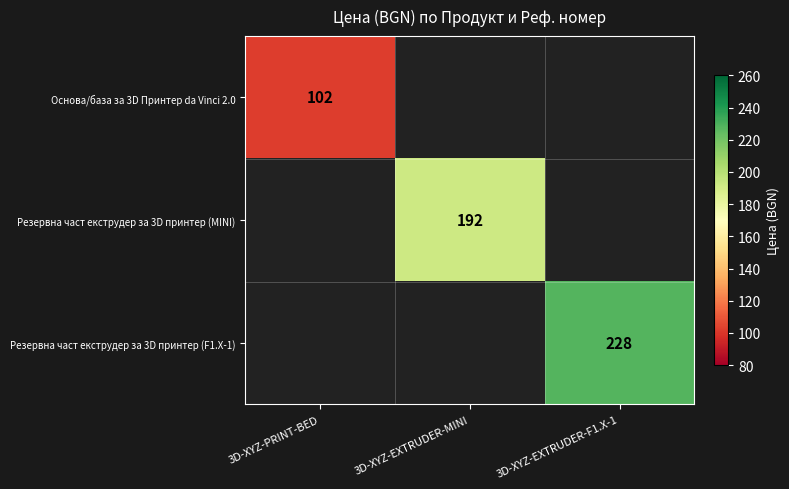

The Резервна част екструдер за 3D принтер (MINI) series shows 192 at 3D-XYZ-EXTRUDER-MINI. True or false?

True